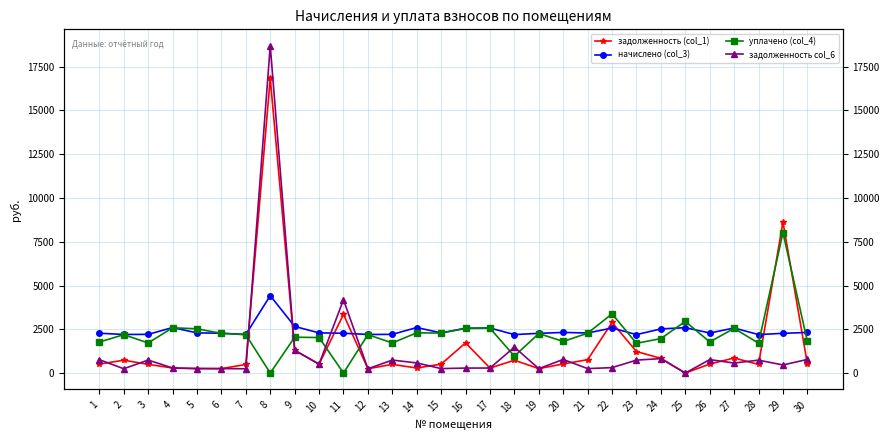

What is the difference between the maximum and minimum values in the уплачено (col_4) series?

8022.0